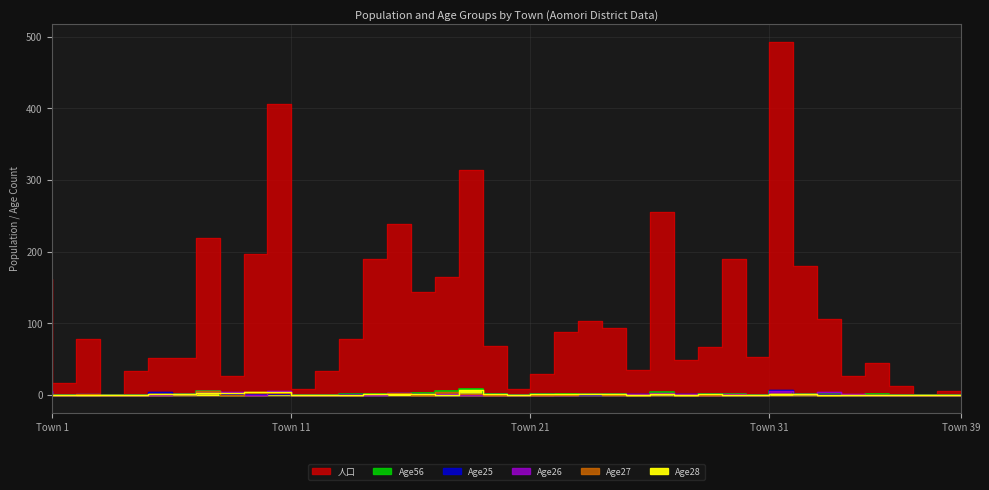

The Age27 series shows 1 at 15. True or false?

False